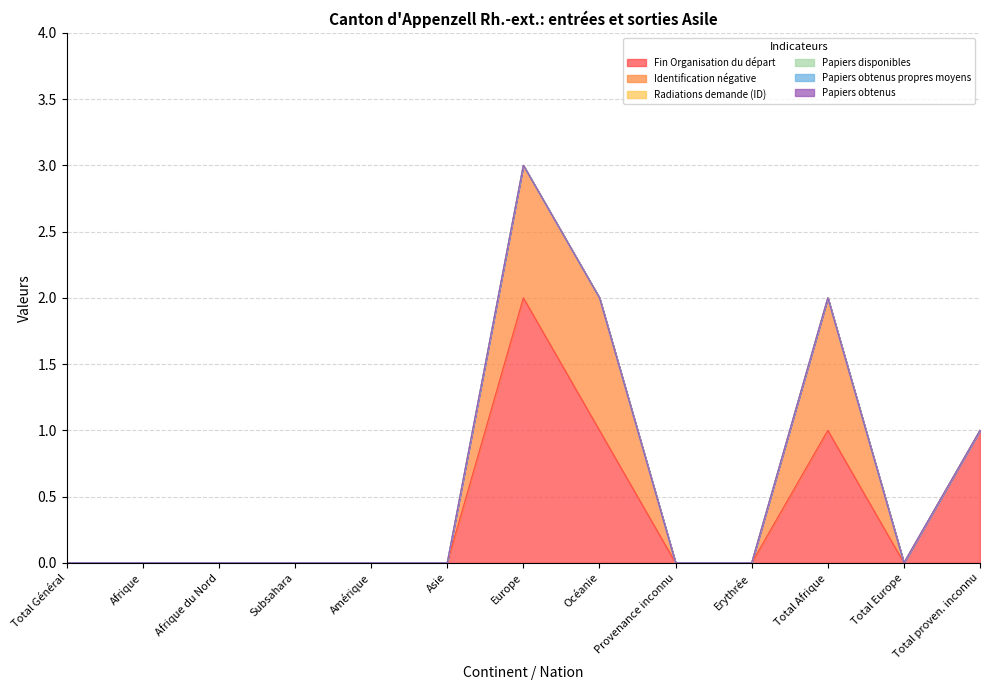

Rank the series by their maximum value, from lowest to highest.

Radiations demande (ID), Papiers disponibles, Papiers obtenus propres moyens, Papiers obtenus, Identification négative, Fin Organisation du départ